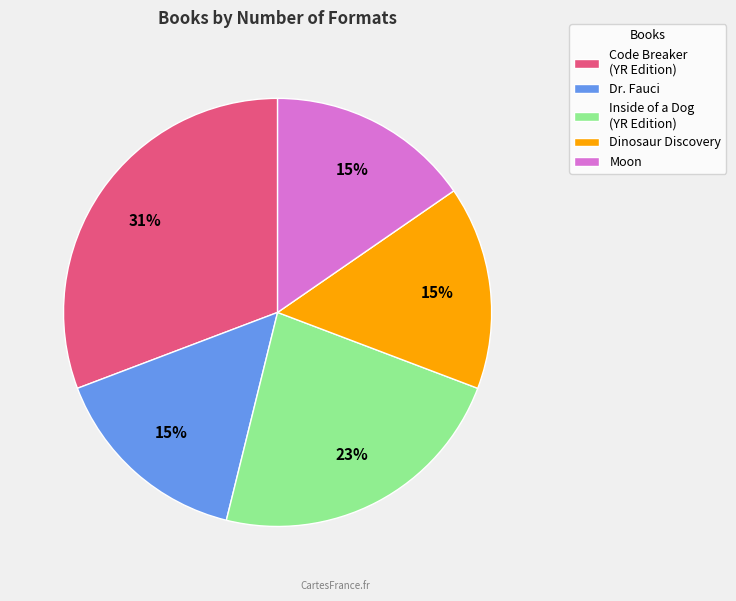

To the nearest percent, what portion does Moon represent?

15%